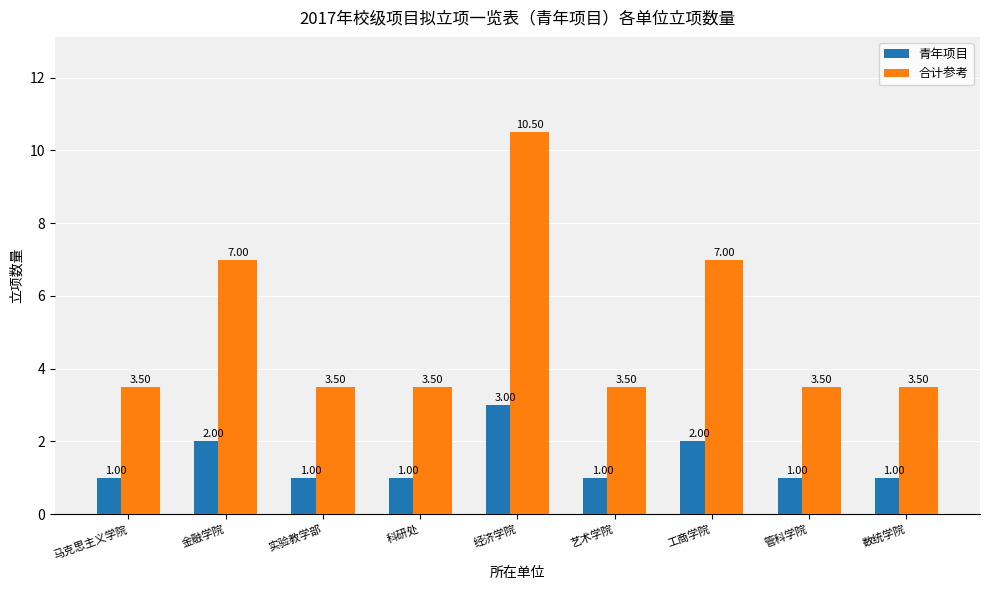

What is the greatest value displayed?

10.5